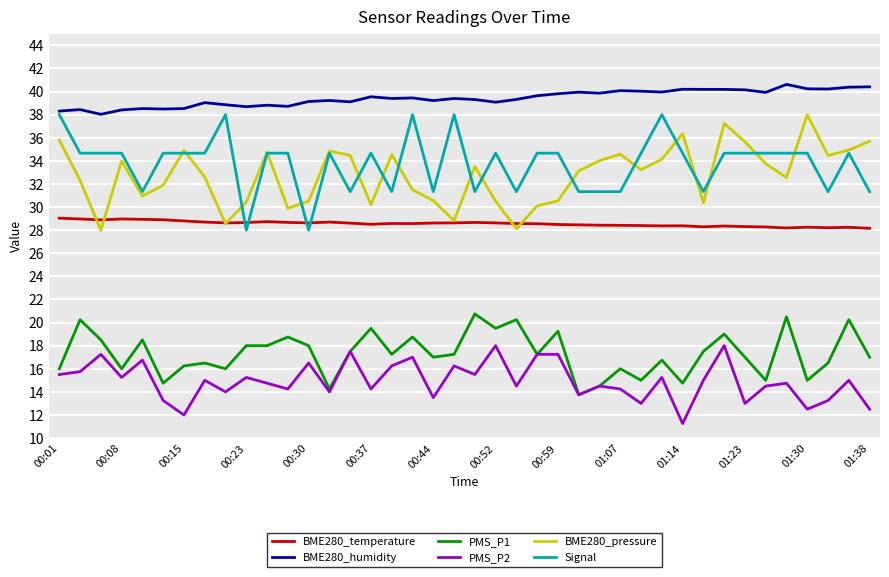

Which series has the largest total across all categories?

BME280_humidity